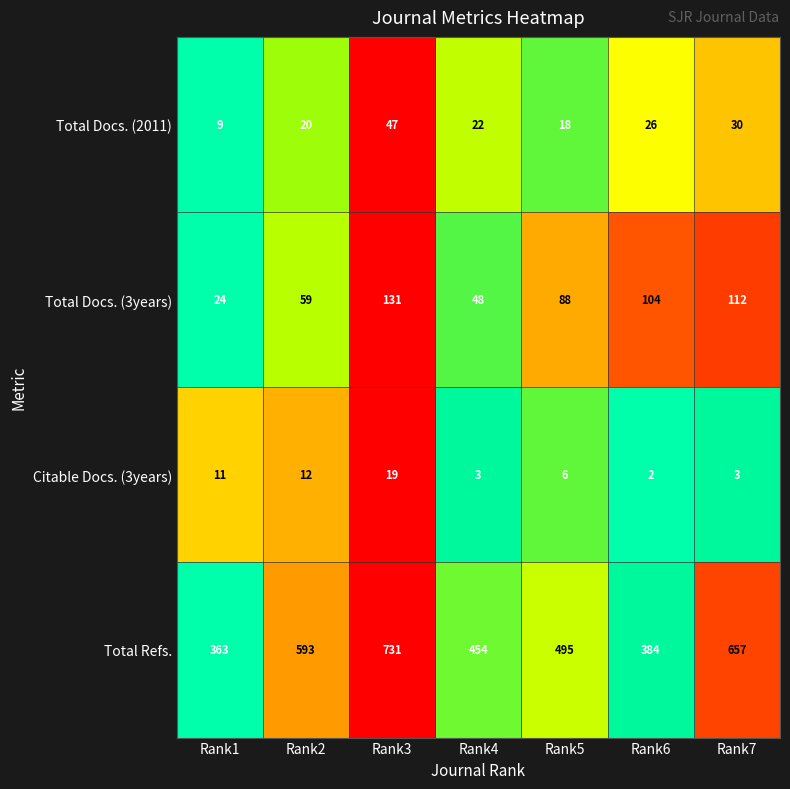

At which category is the sum across all series the highest?

Rank3